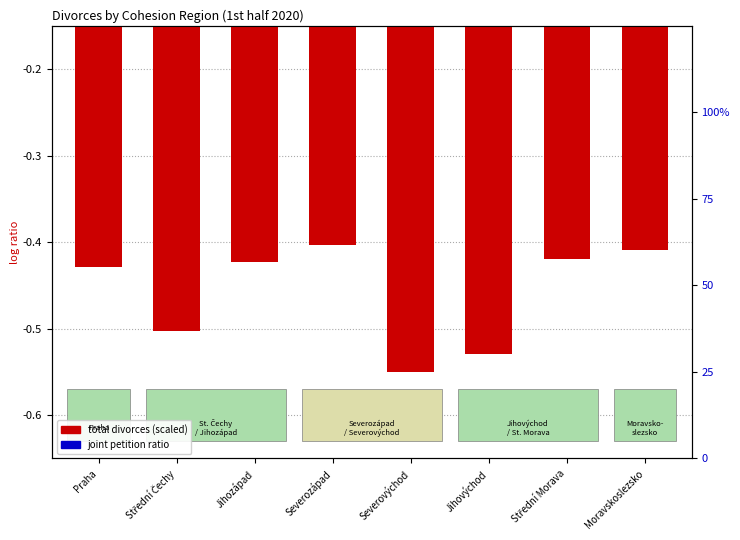

At which label does joint petition ratio reach its minimum?

Praha